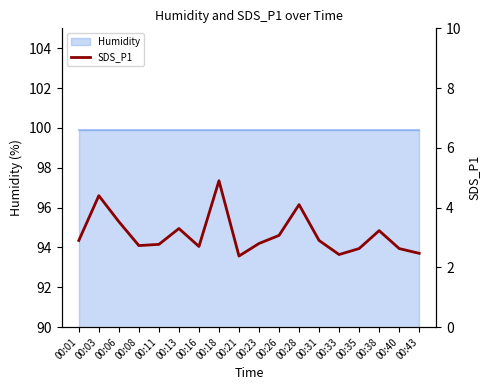

How many interior local peaks (higher than both neighbors) does the data have?

5